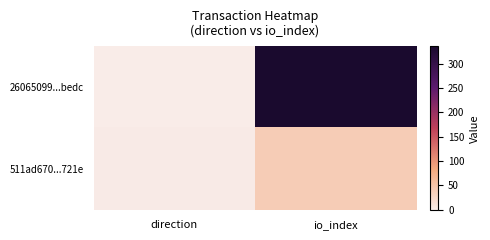

At which category does the chart reach its peak across all series?

io_index